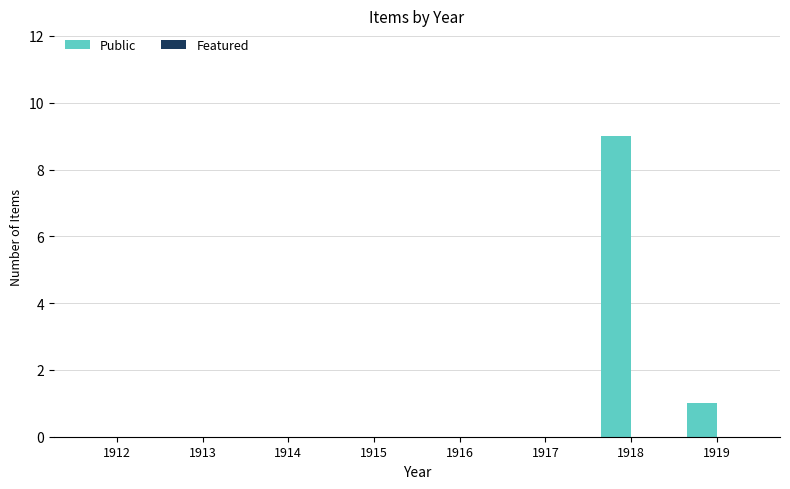

Between 1916 and 1918, which is larger?

1918